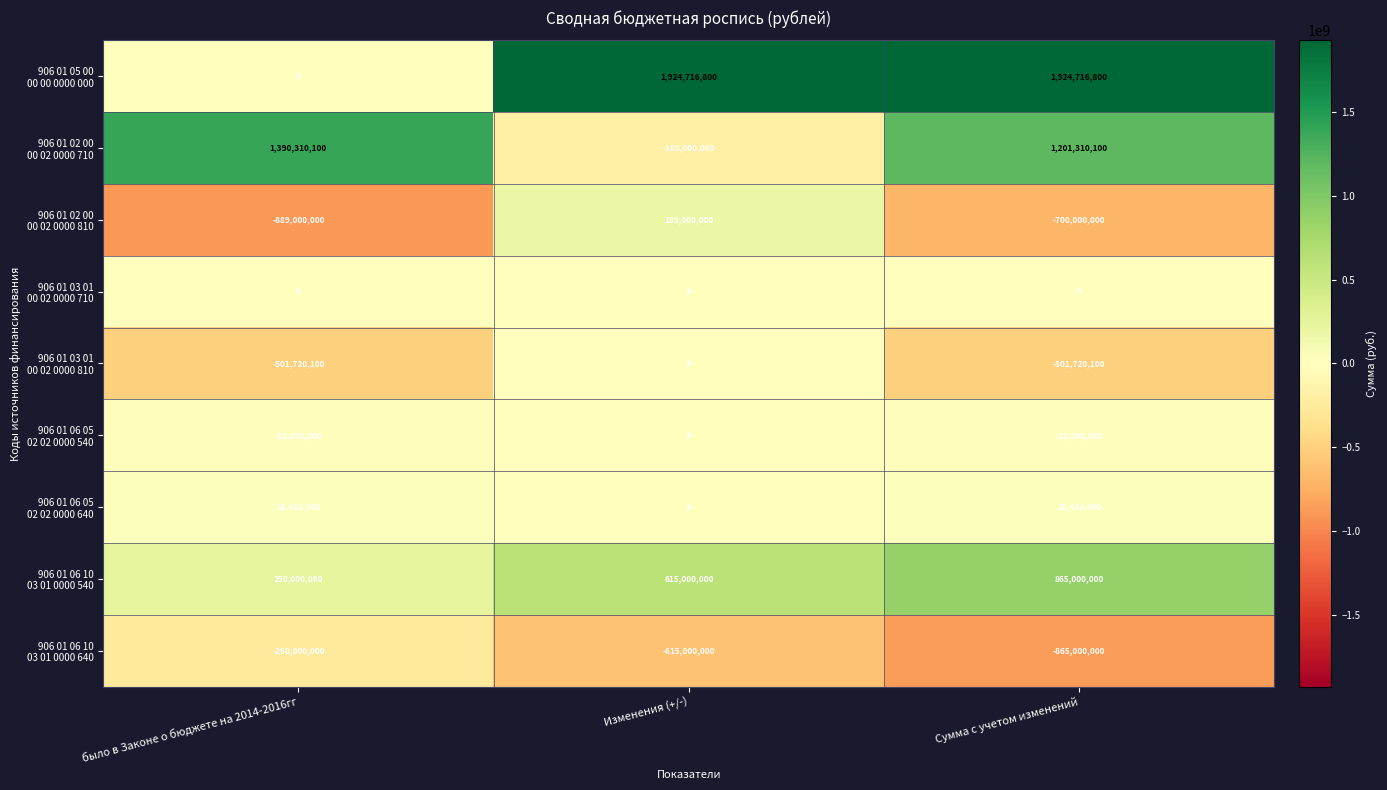

At how many categories does at least one series exceed 54605159?

3